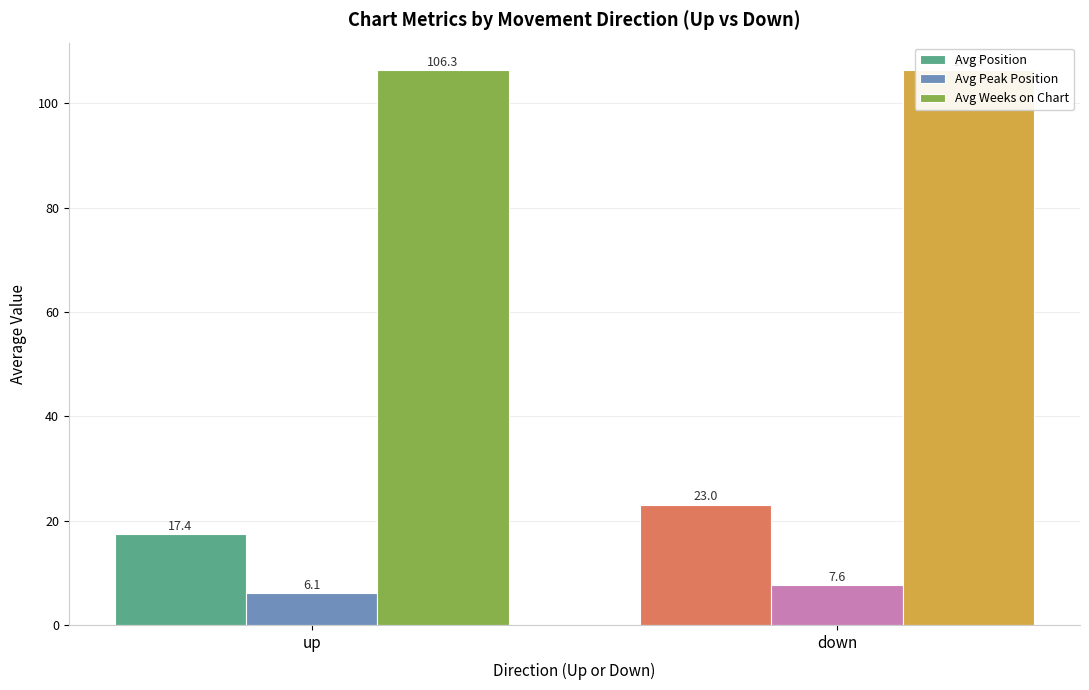

At how many categories does at least one series exceed 70?

2